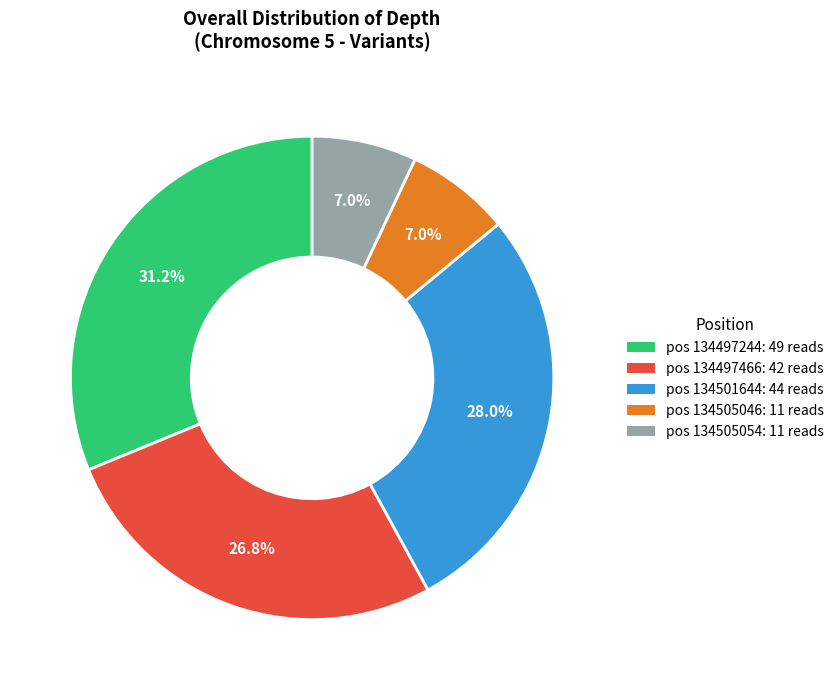

Approximately how many times larger is the value at pos 134505046: 11 reads compared to pos 134497466: 42 reads?

0.3